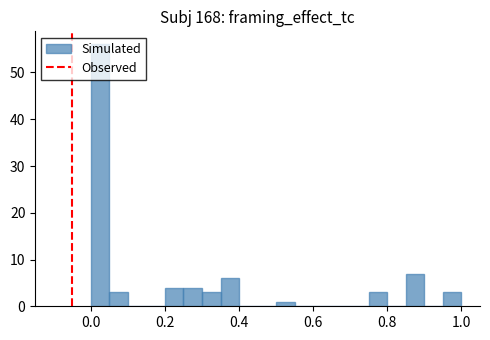

Around what value on the x-axis is the tallest bar? Give the approximate position of its centre, as read against the axis.

0.02